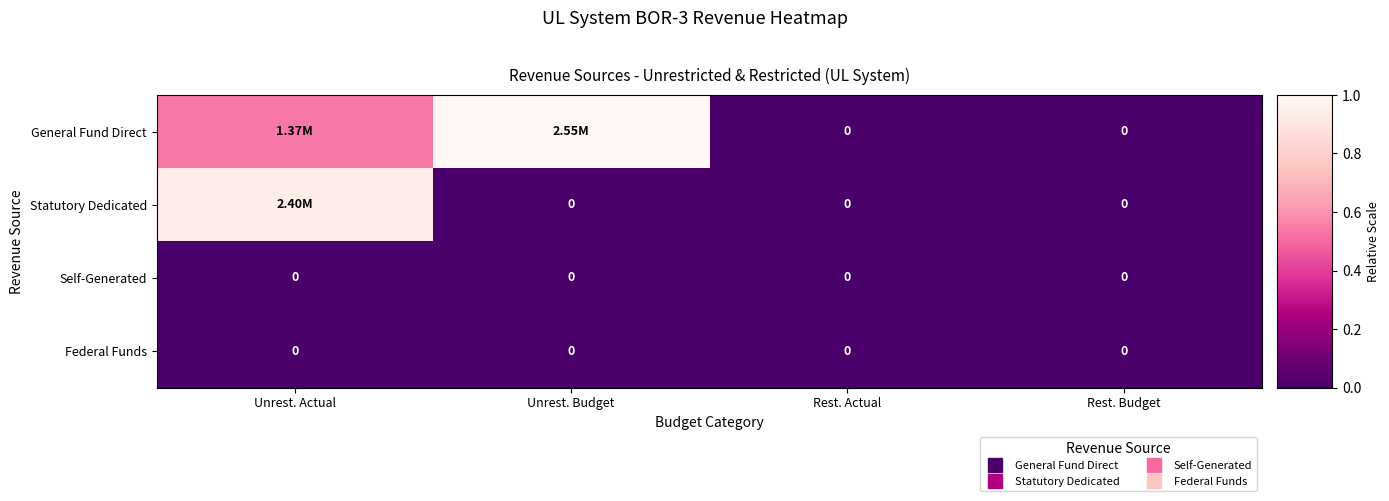

Which series has the largest range (max minus min)?

General Fund Direct